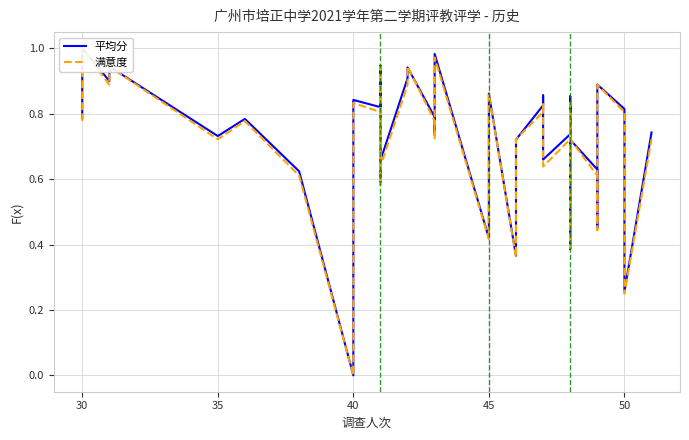

What is the maximum value shown in the chart?

1.0